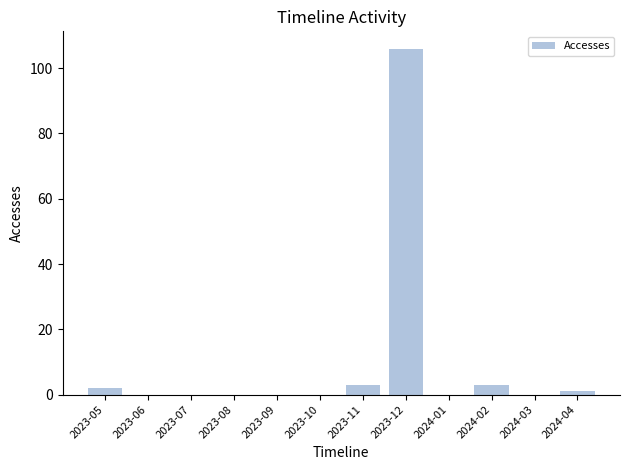

What is the maximum value shown in the chart?

106